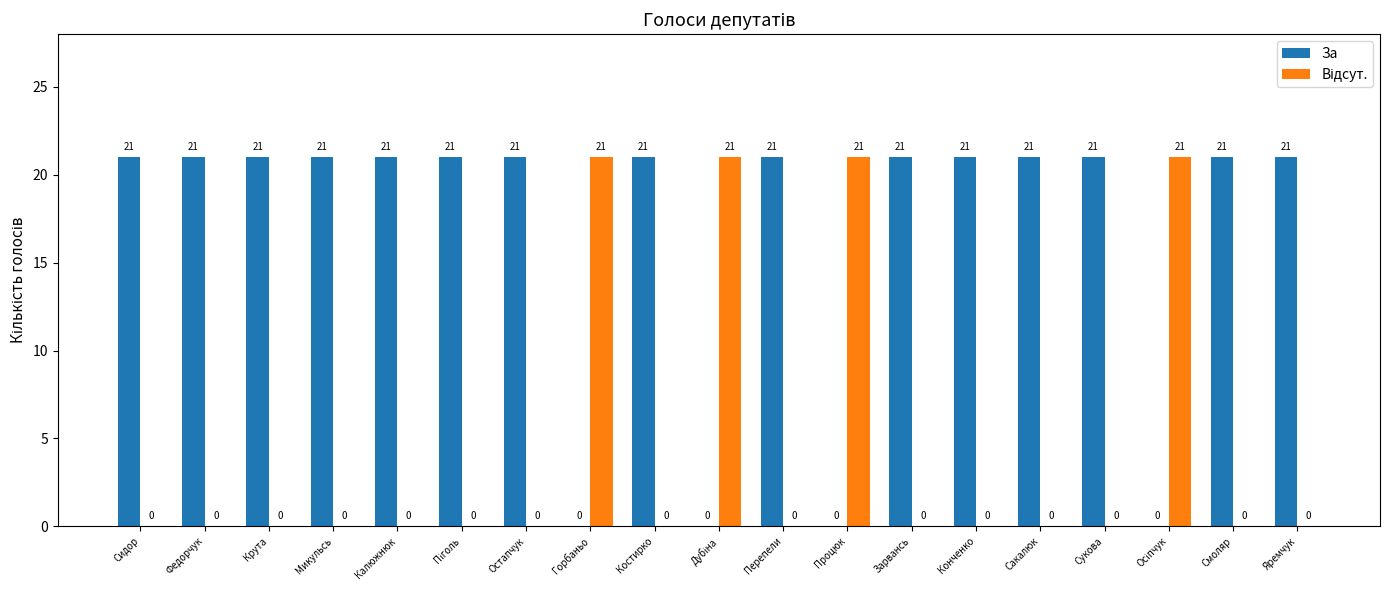

Which series has the largest total across all categories?

За